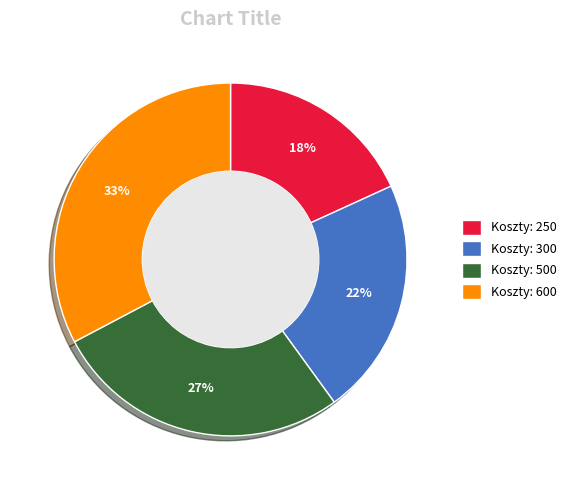

Combined, do Koszty: 500 and Koszty: 300 account for over 50%?

No